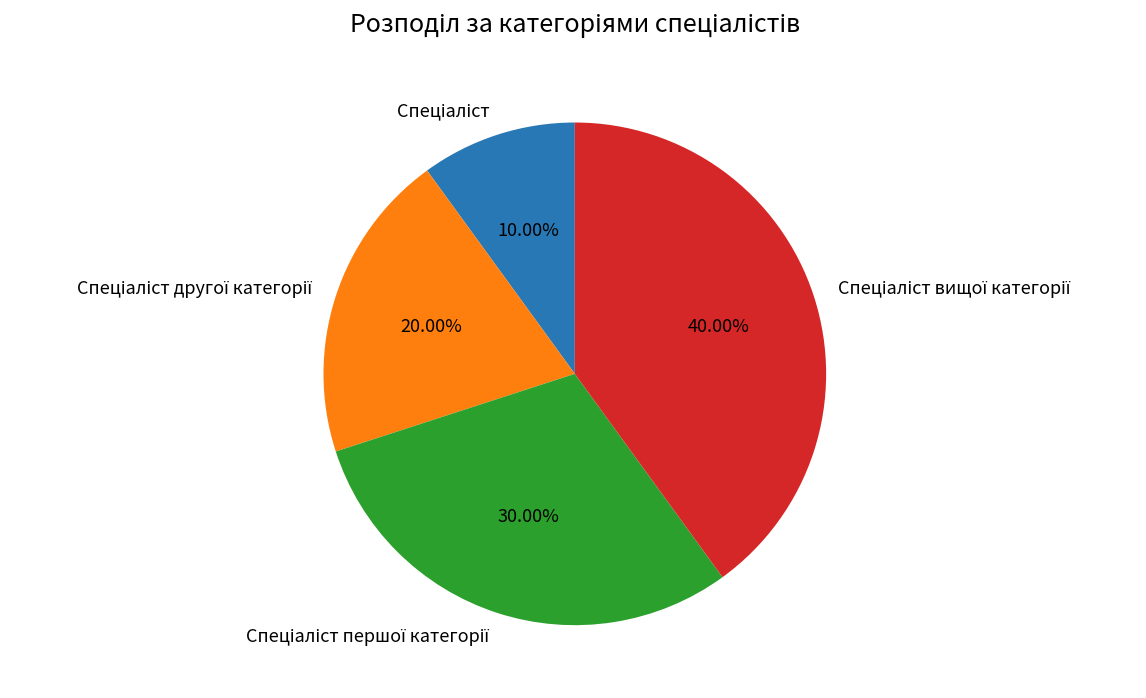

Is there a majority slice in this chart?

No